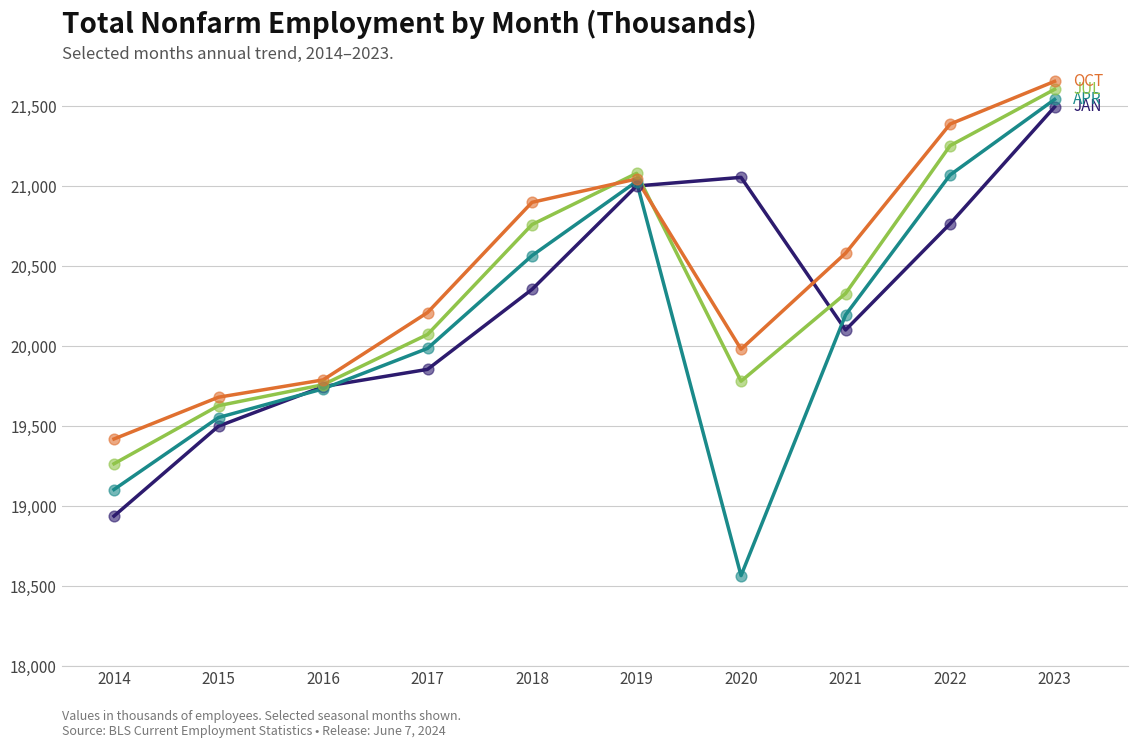

At which category is the sum across all series the highest?

2023